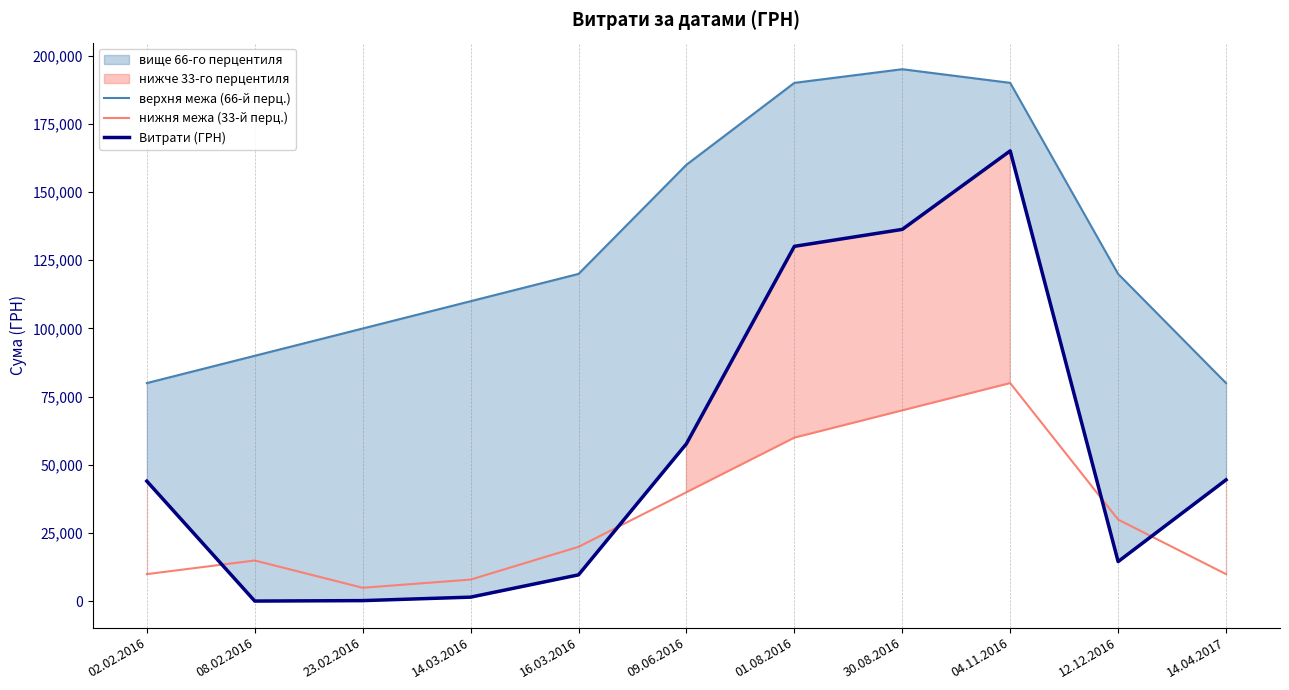

Is it true that нижня межа (33-й перц.) equals 82510.3 at 01.08.2016?

False